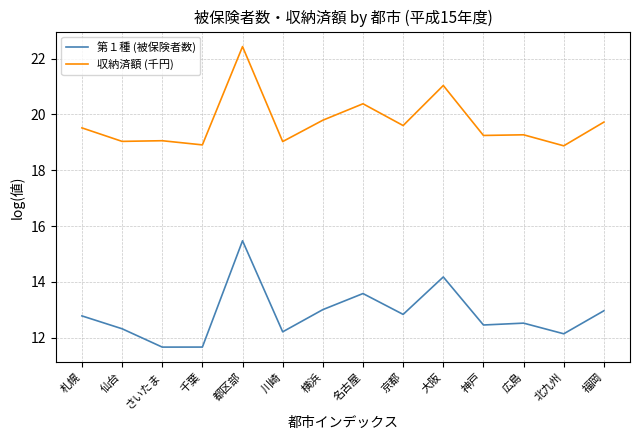

At which label does 第１種 (被保険者数) first exceed 12?

札幌